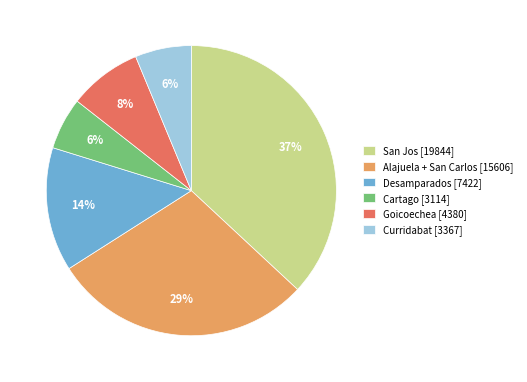

How many segments does this pie chart have?

6